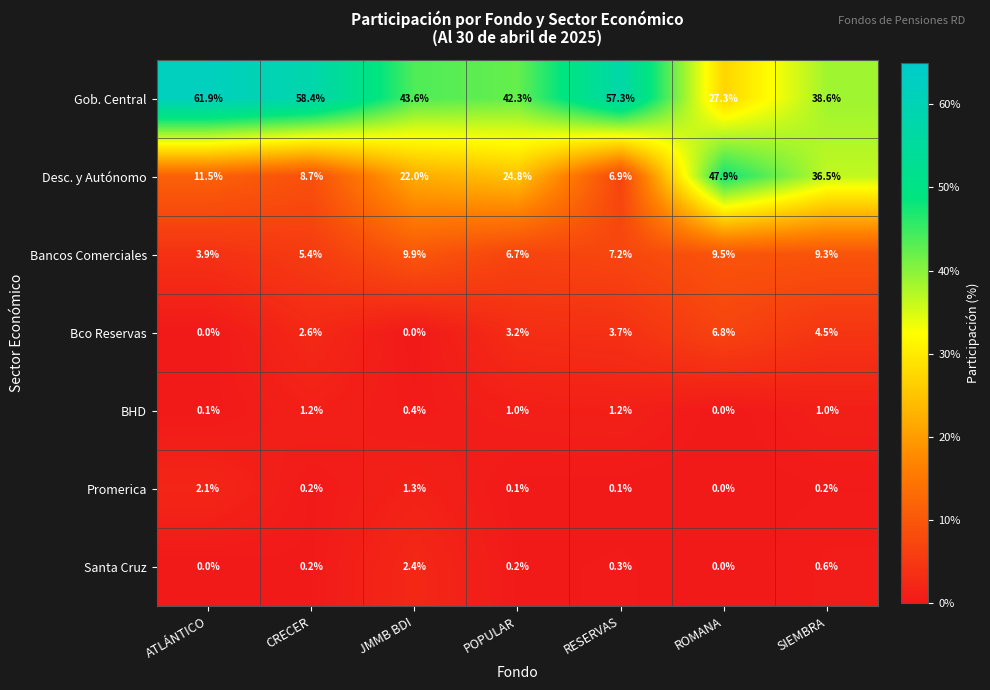

At how many categories does at least one series exceed 0?

7